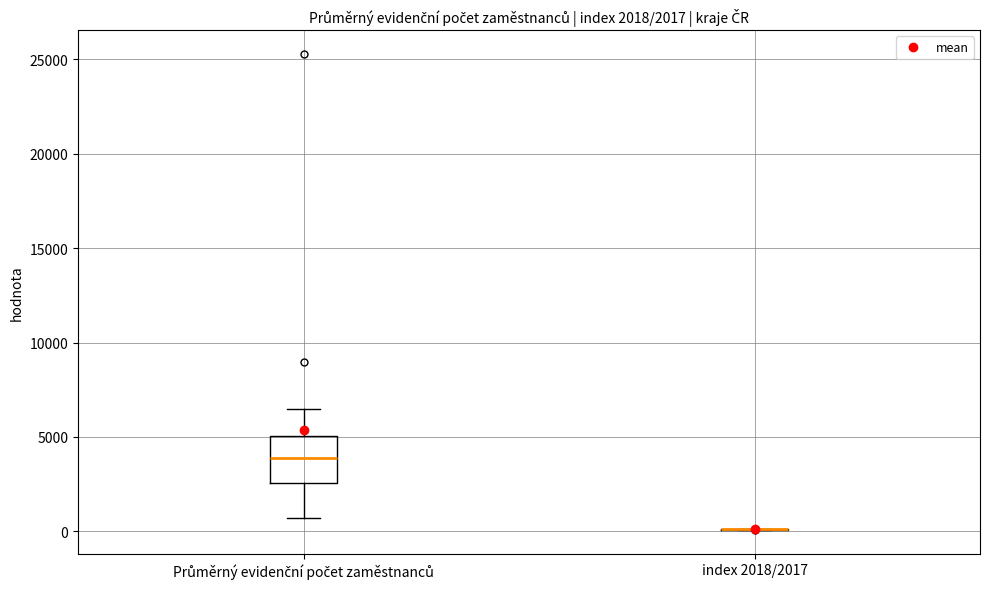

Which box is the tallest, from its lower edge to its upper edge?

Průměrný evidenční počet zaměstnanců